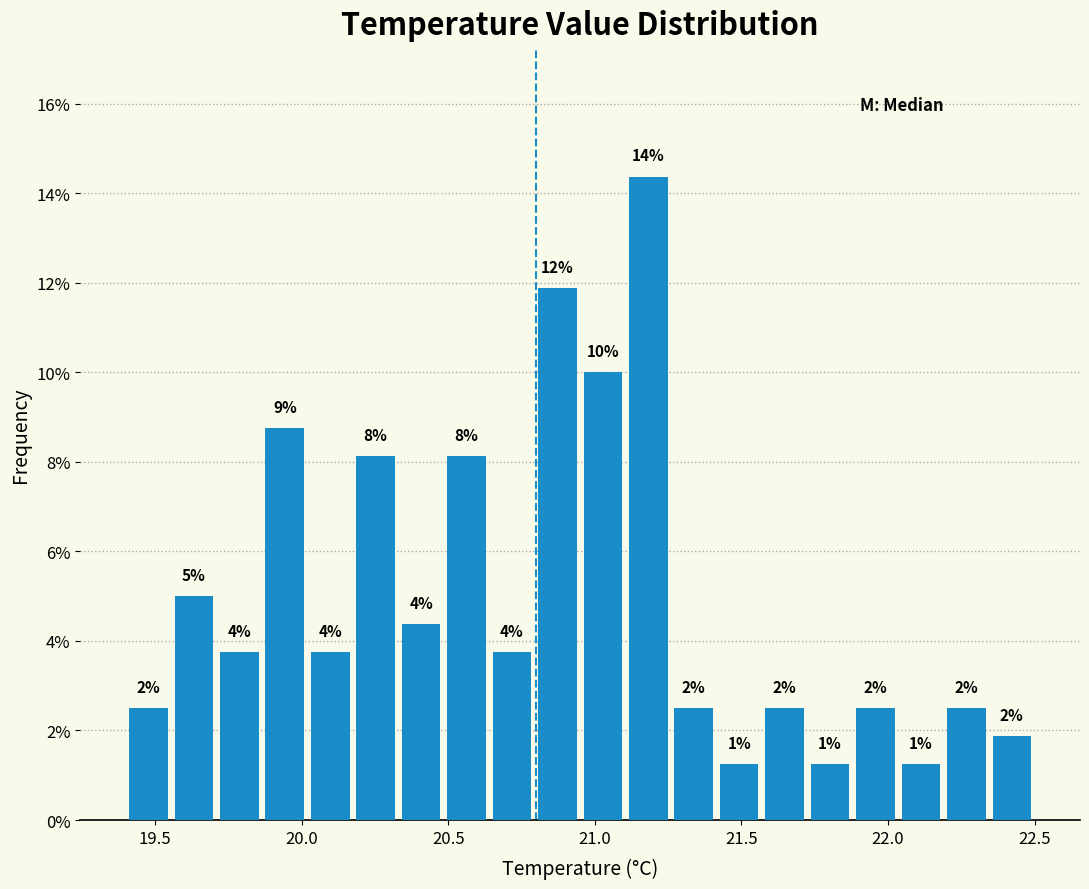

Read against the x-axis, roughly where is the centre of the tallest bar?

21.20